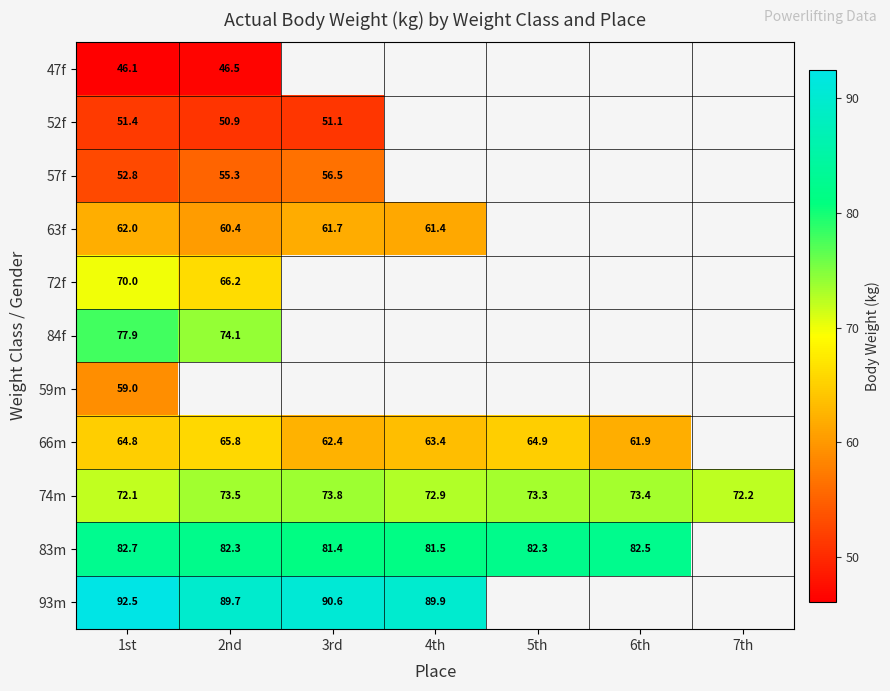

What is the spread (max minus min) of values at 1st?

46.4